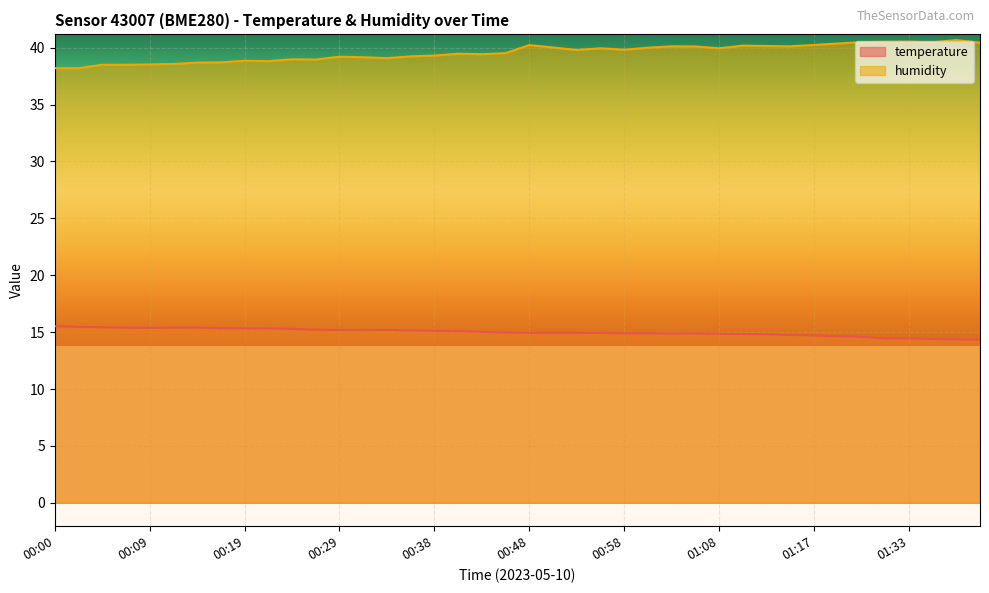

Reading left to right, extract all data points from this chart.

temperature: 00:00=15.5	00:02=15.5	00:04=15.4	00:07=15.4	00:09=15.4	00:12=15.4	00:14=15.4	00:17=15.3	00:19=15.3	00:21=15.3	00:24=15.3	00:26=15.2	00:29=15.2	00:31=15.2	00:34=15.2	00:36=15.2	00:38=15.1	00:41=15.1	00:43=15.0	00:46=15.0	00:48=14.9	00:51=14.9	00:53=14.9	00:55=14.9	00:58=14.9	01:00=14.9	01:03=14.9	01:05=14.9	01:08=14.8	01:10=14.8	01:12=14.8	01:15=14.8	01:17=14.7	01:20=14.6	01:22=14.6	01:31=14.4	01:33=14.4	01:38=14.4	01:43=14.3	01:46=14.3
humidity: 00:00=38.2	00:02=38.2	00:04=38.5	00:07=38.5	00:09=38.5	00:12=38.6	00:14=38.7	00:17=38.7	00:19=38.9	00:21=38.8	00:24=39.0	00:26=39.0	00:29=39.2	00:31=39.2	00:34=39.1	00:36=39.2	00:38=39.3	00:41=39.5	00:43=39.4	00:46=39.5	00:48=40.2	00:51=40.0	00:53=39.8	00:55=40.0	00:58=39.8	01:00=40.0	01:03=40.1	01:05=40.1	01:08=40.0	01:10=40.2	01:12=40.1	01:15=40.1	01:17=40.2	01:20=40.4	01:22=40.5	01:31=40.5	01:33=40.5	01:38=40.5	01:43=40.7	01:46=40.4